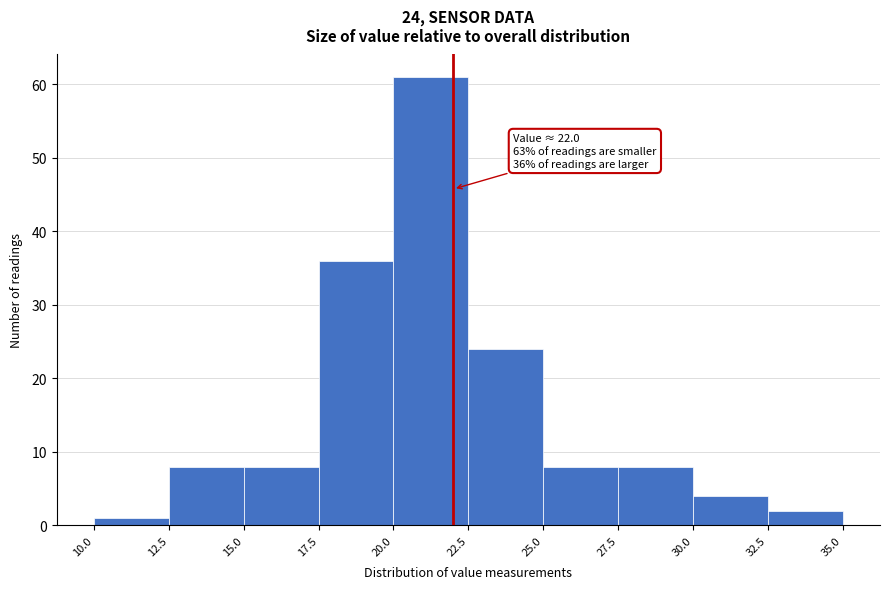

Over which range of the x-axis is the bar tallest?

20.0 to 22.5